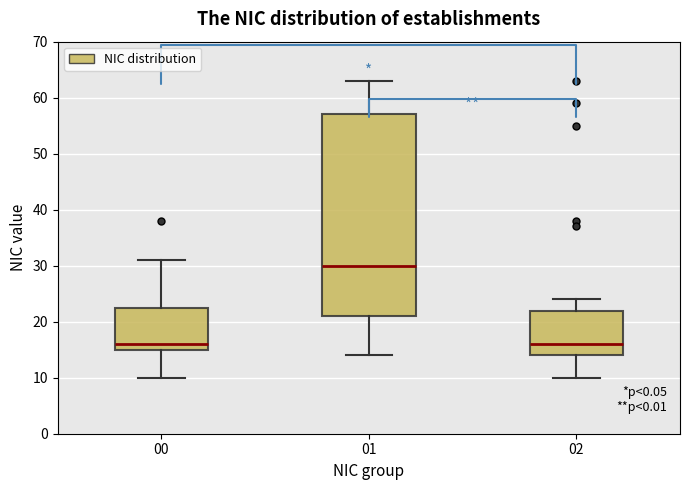

Where is the lower edge of the box at x = 00 on the y-axis? The values are not printed on the chart, so give them approximately, as read against the axis.

15